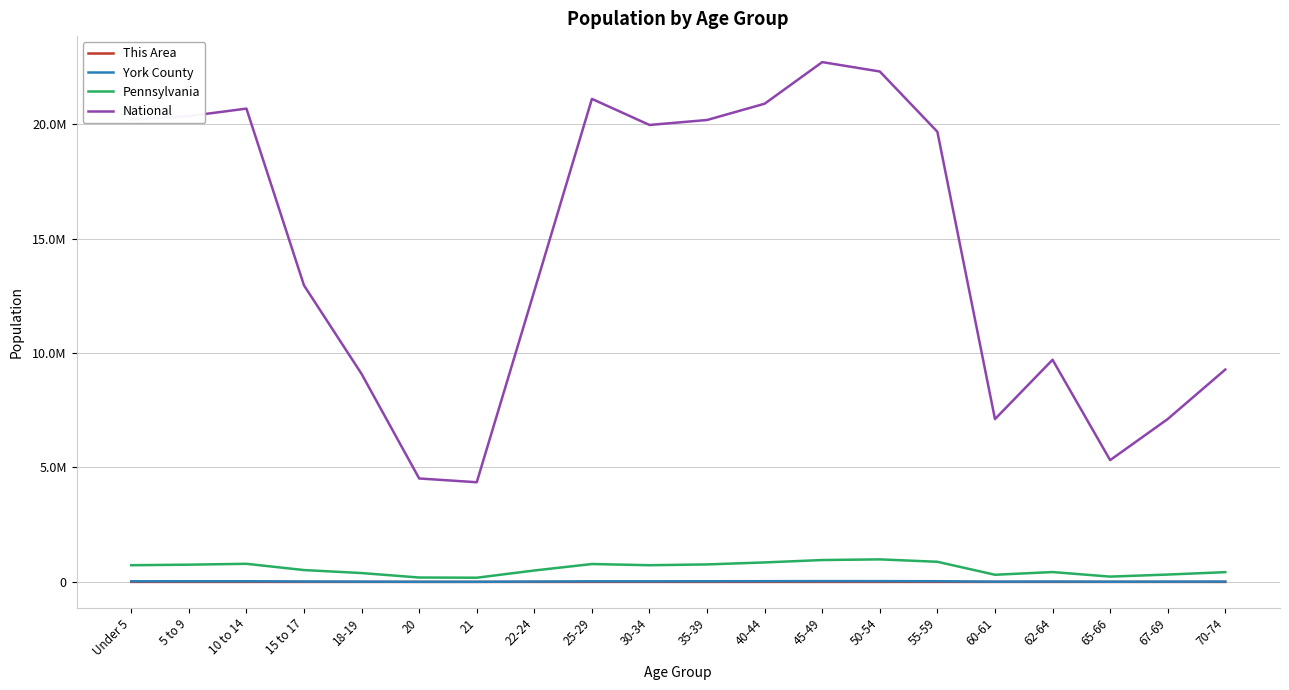

At which label does York County first exceed 25168?

Under 5